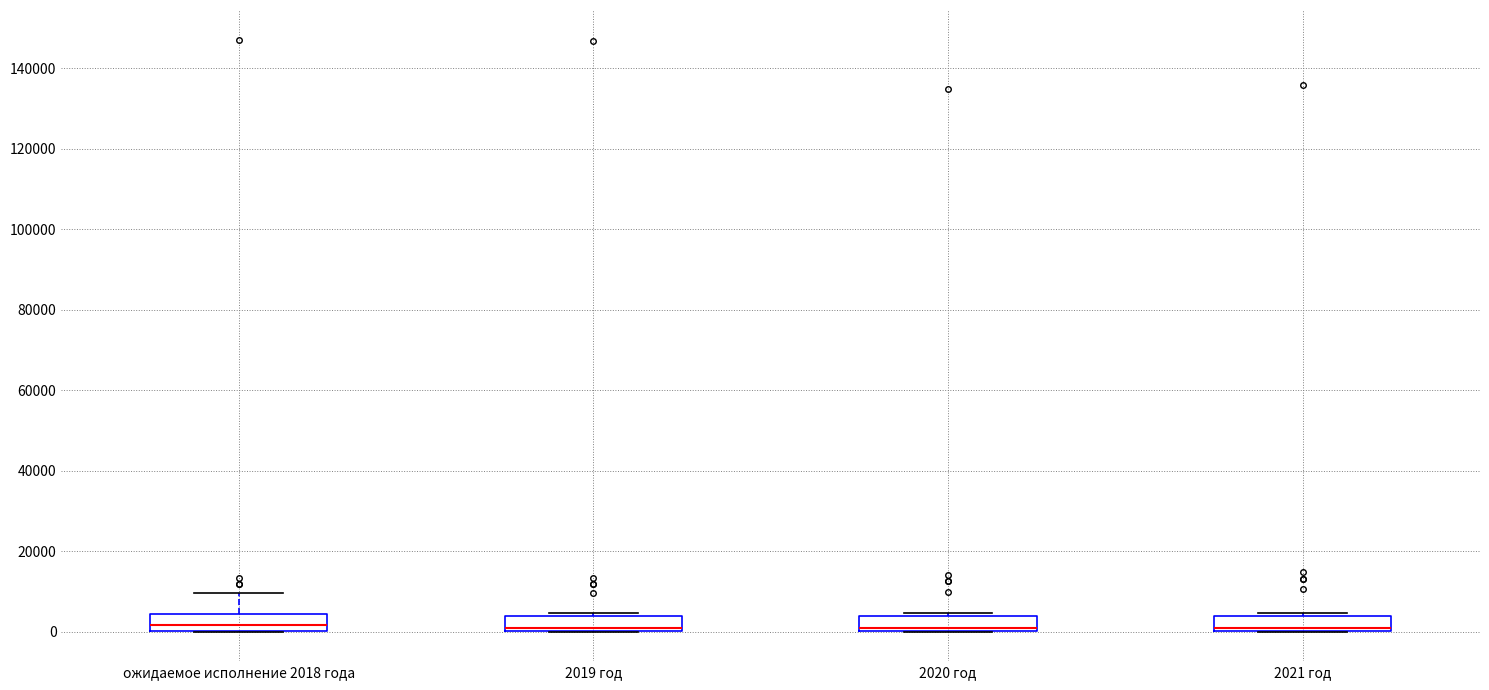

Reading left to right, transcribe this box plot: for each box, give where its median line is, the range the box spans, and where its two whiskers end, as read against the y-axis. The values are not printed on the chart, so give them approximately, as read against the axis.

ожидаемое исполнение 2018 года: median 2000, box 0 to 4000, whiskers 0 to 10000
2019 год: median 0 (just above the box's lower edge), box 0 to 4000, whiskers 0 to 4000 (just above the box's upper edge)
2020 год: median 0 (just above the box's lower edge), box 0 to 4000, whiskers 0 to 4000 (just above the box's upper edge)
2021 год: median 0 (just above the box's lower edge), box 0 to 4000, whiskers 0 to 4000 (just above the box's upper edge)